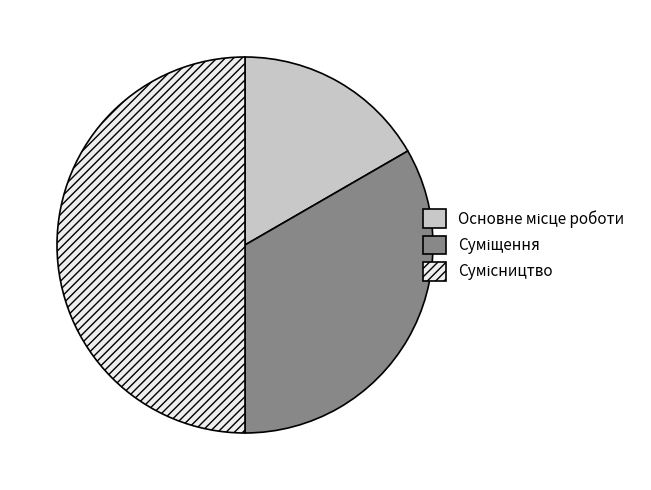

To the nearest percent, what portion does Суміщення represent?

33%